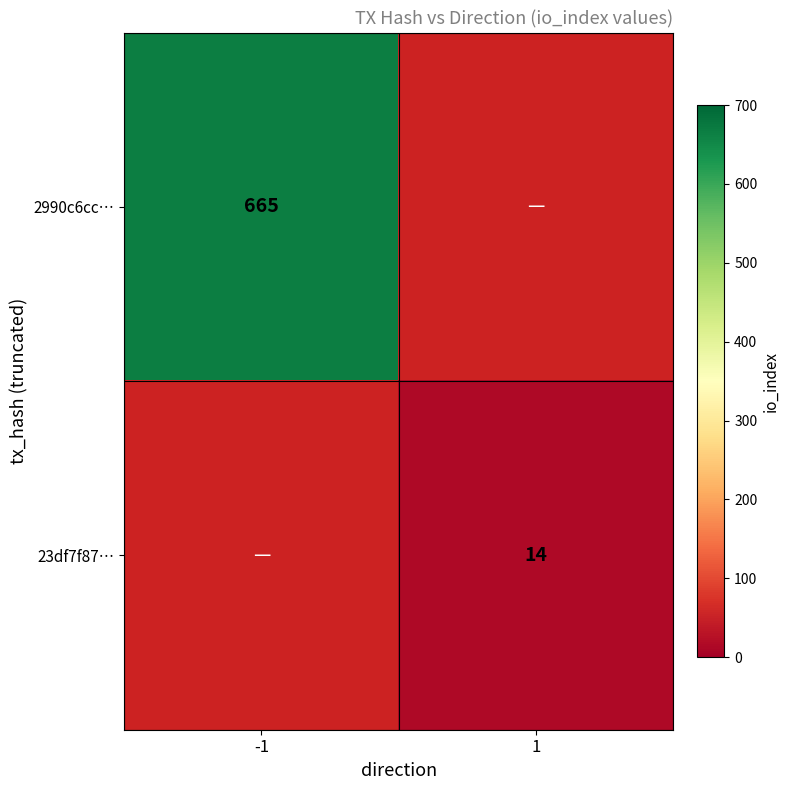

What is the smallest value displayed?

14.0